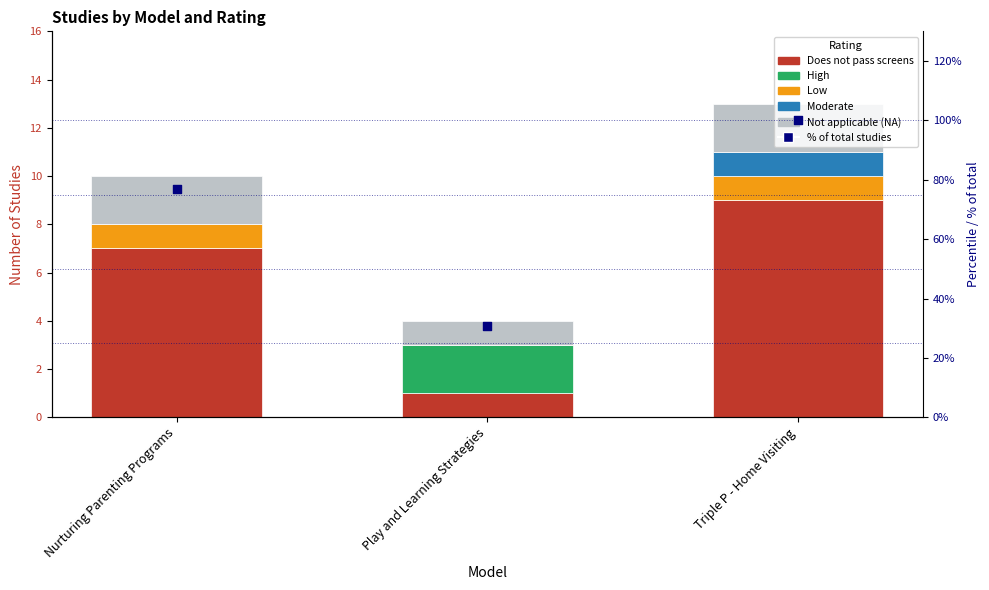

What are all the series names shown in the legend?

Does not pass screens, High, Low, Moderate, Not applicable (NA), % of total studies